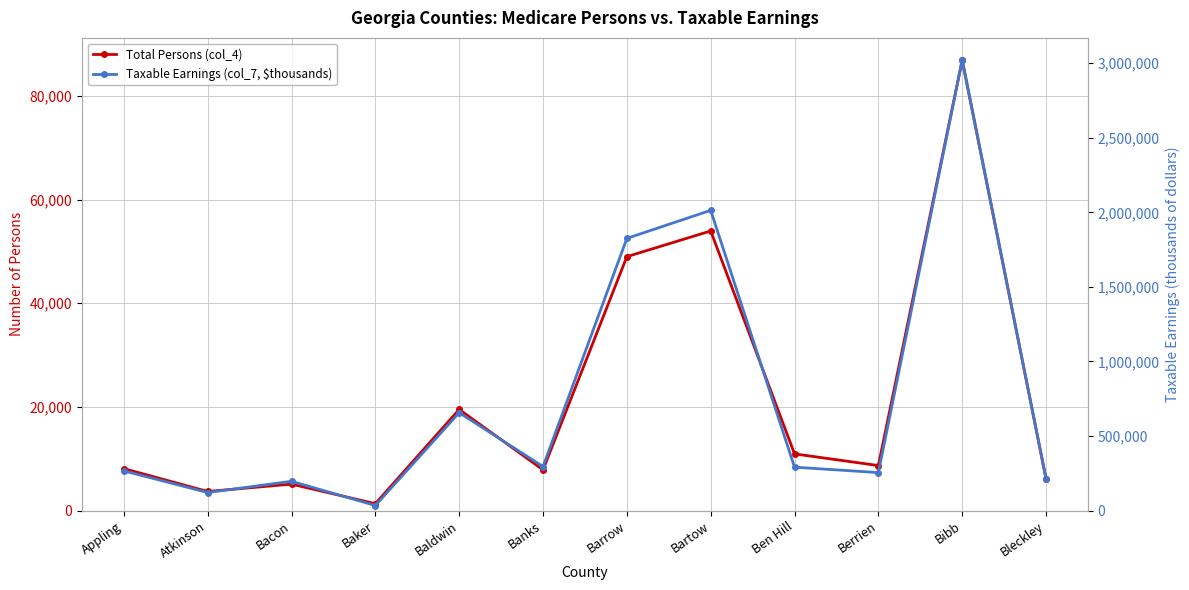

How many values in the Taxable Earnings (col_7, $thousands) series exceed 291270?

5